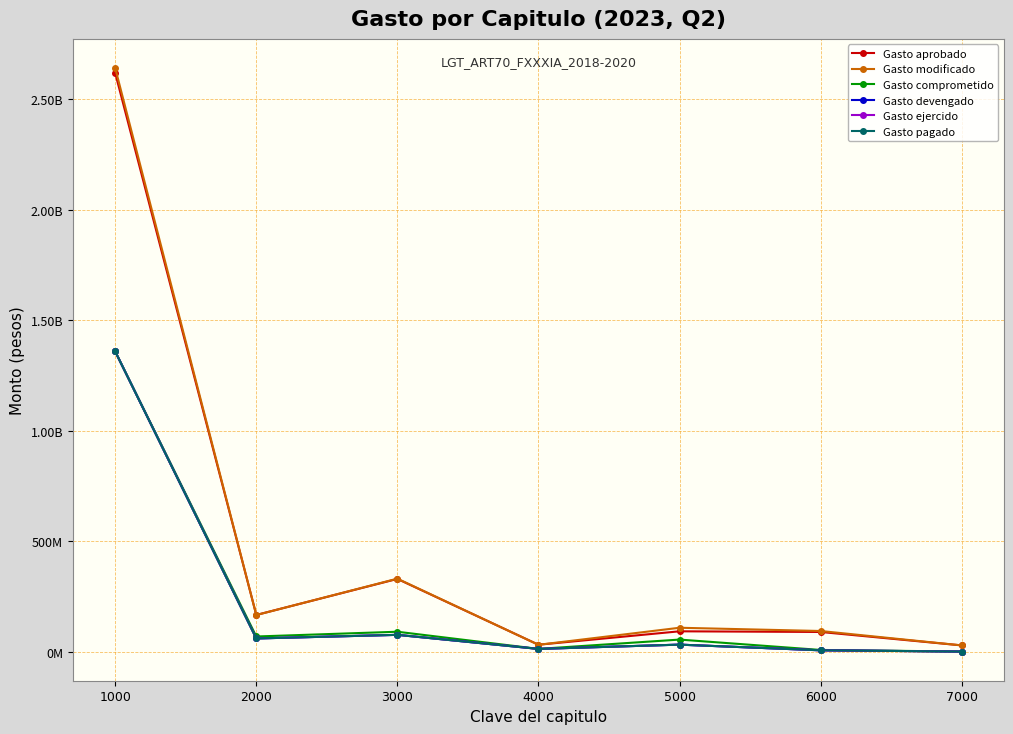

What is the value of the Gasto devengado point at the 4th from the left?

11957385